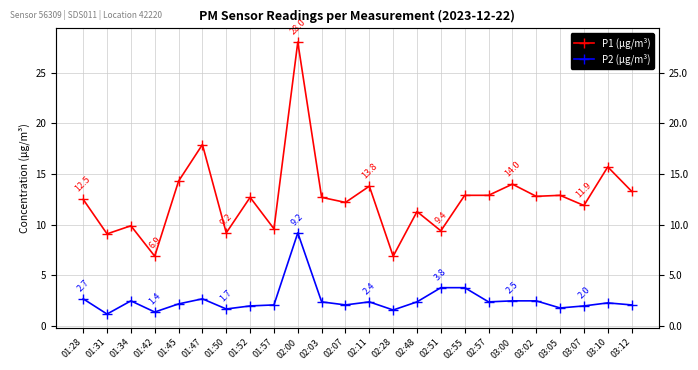

True or false: P2 (µg/m³) and P1 (µg/m³) cross at least once.

False